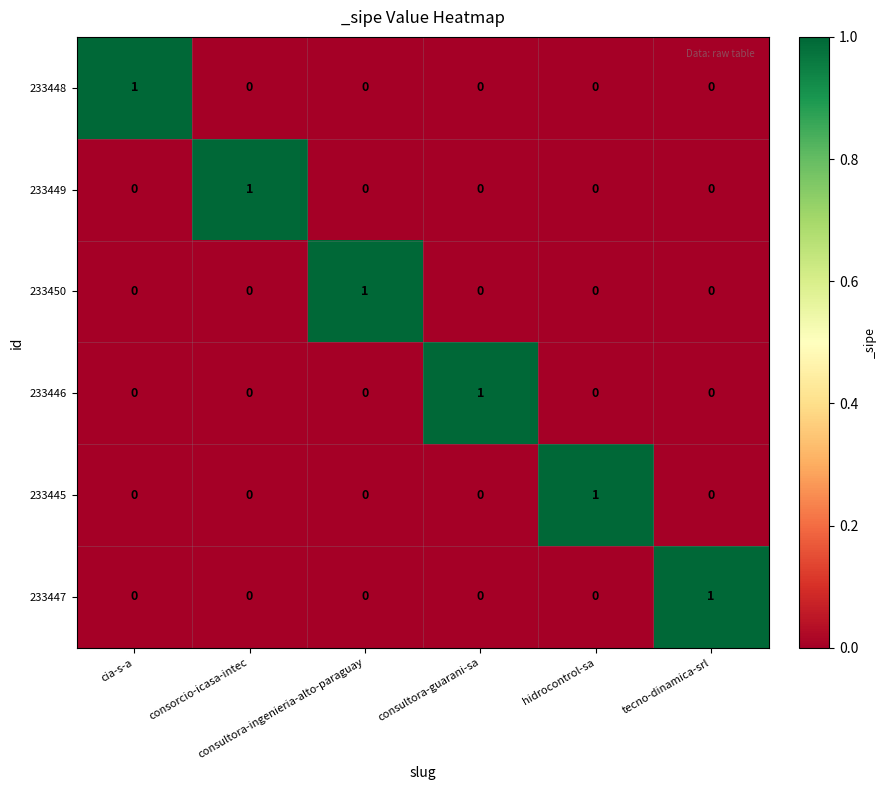

How many 233445 values are between 0 and 1?

6